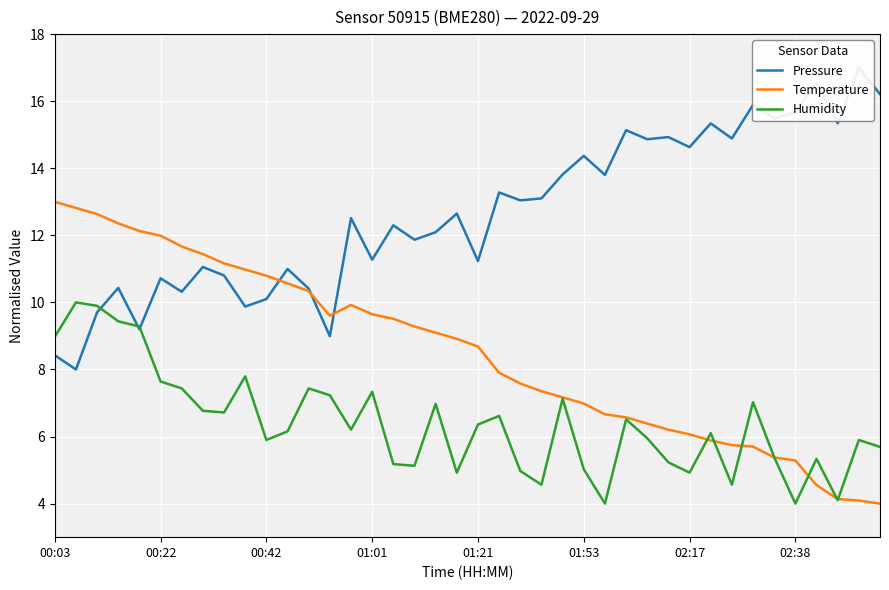

Reading left to right, what are all the values shown in this chart?

Pressure: 8.4	8.0	9.7	10.4	9.2	10.7	10.3	11.1	10.8	9.9	10.1	11.0	10.4	9.0	12.5	11.3	12.3	11.9	12.1	12.6	11.2	13.3	13.0	13.1	13.8	14.4	13.8	15.1	14.9	14.9	14.6	15.3	14.9	15.9	15.5	15.7	16.5	15.3	17.0	16.2
Temperature: 13.0	12.8	12.6	12.4	12.1	12.0	11.7	11.4	11.2	11.0	10.8	10.6	10.3	9.6	9.9	9.6	9.5	9.3	9.1	8.9	8.7	7.9	7.6	7.4	7.2	7.0	6.7	6.6	6.4	6.2	6.1	5.9	5.7	5.7	5.4	5.3	4.6	4.1	4.1	4.0
Humidity: 9.0	10.0	9.9	9.4	9.3	7.6	7.4	6.8	6.7	7.8	5.9	6.2	7.4	7.2	6.2	7.3	5.2	5.1	7.0	4.9	6.4	6.6	5.0	4.6	7.1	5.0	4.0	6.5	5.9	5.2	4.9	6.1	4.6	7.0	5.4	4.0	5.3	4.1	5.9	5.7